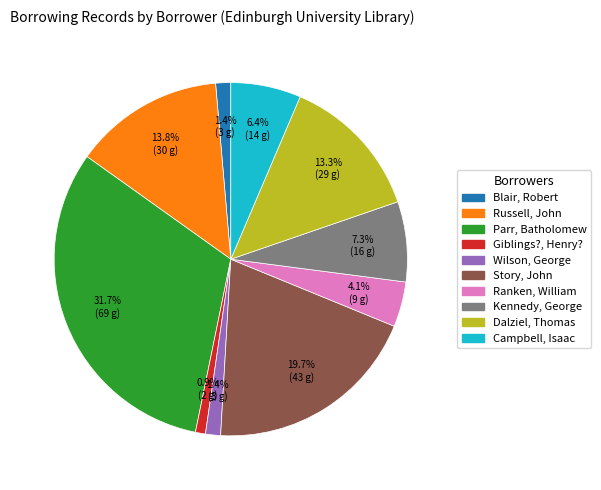

Does Ranken, William account for over 50% of the chart?

No